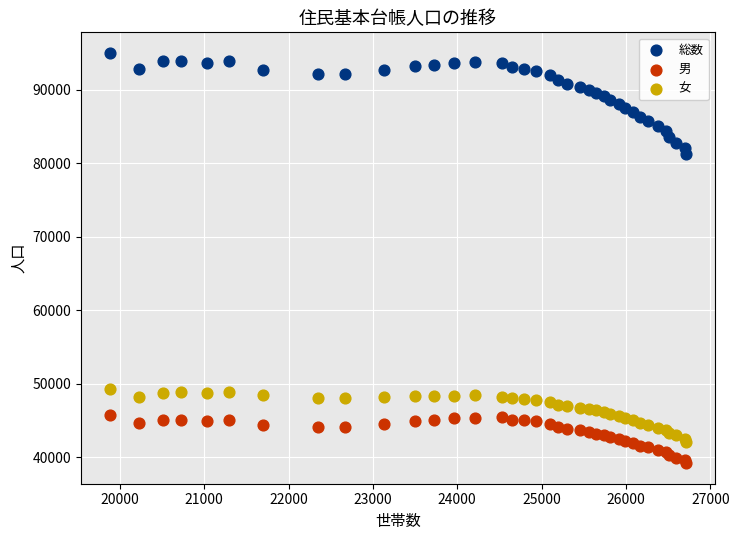

Which series has the largest Y range (max minus min)?

総数